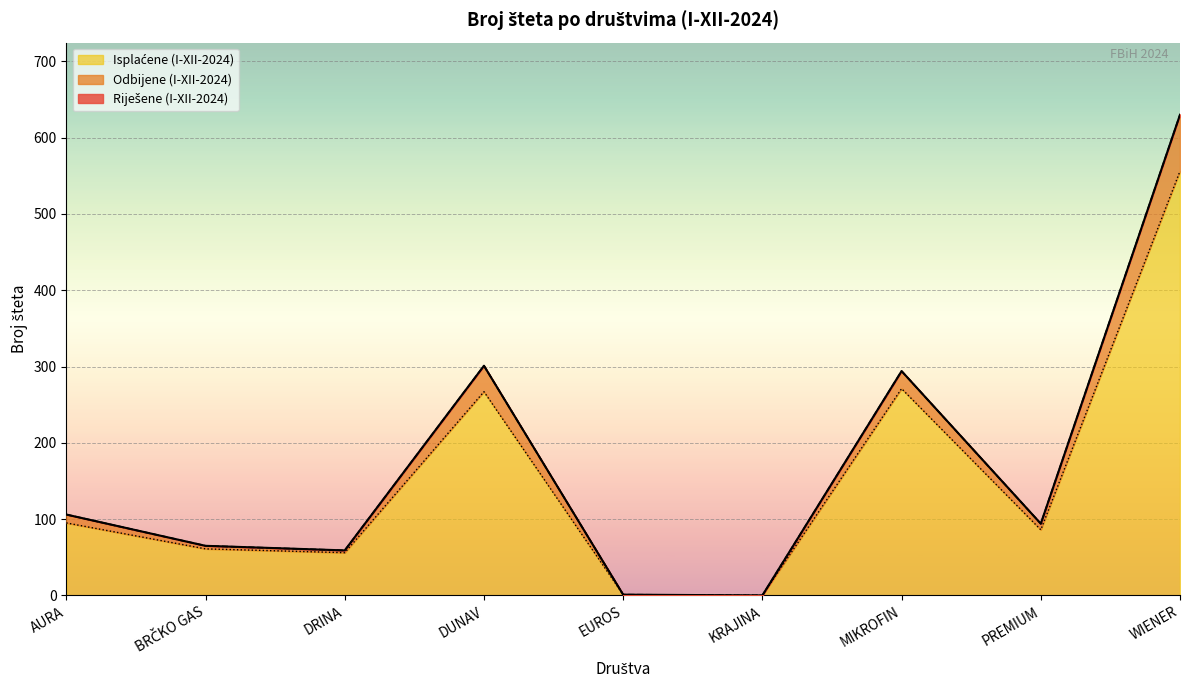

How many distinct data groups are displayed?

3